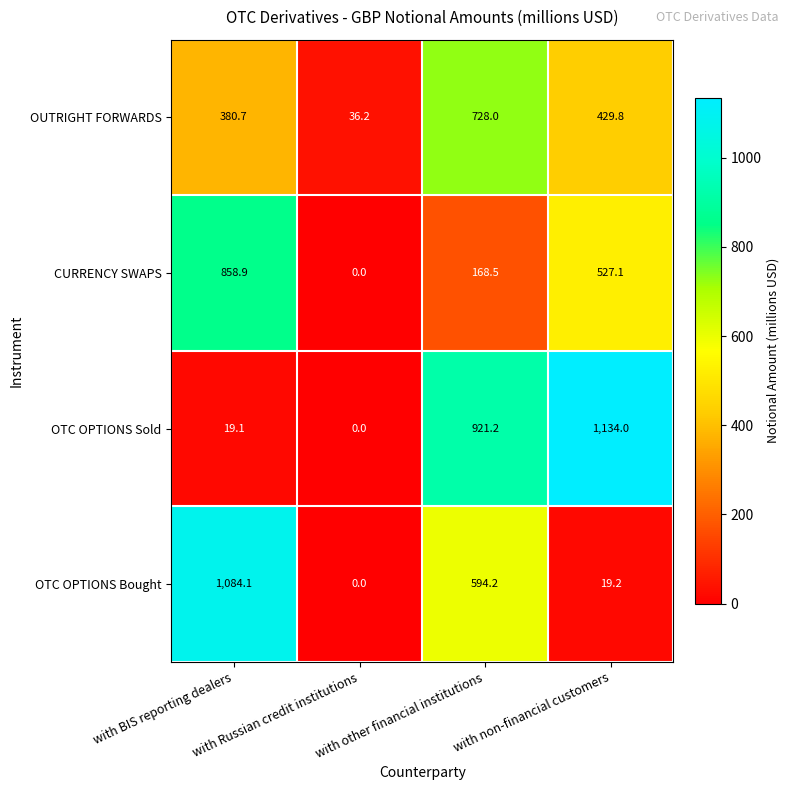

What is the highest value of the OUTRIGHT FORWARDS series?

728.0